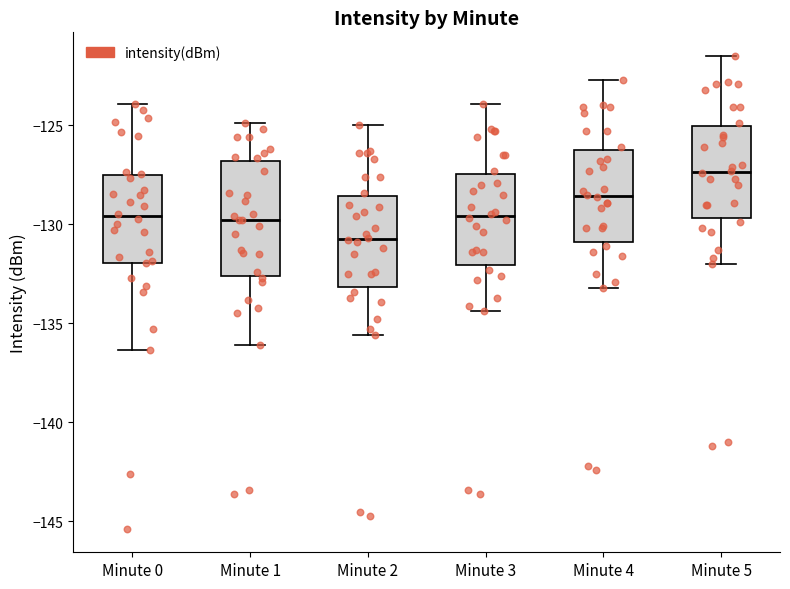

Reading left to right, read every box against the y-axis: the position of its median line, the range the box covers, and the ends of its whiskers. The values are not printed on the chart, so give them approximately, as read against the axis.

Minute 0: median -129.5, box -132.0 to -127.5, whiskers -136.5 to -124.0
Minute 1: median -130.0, box -132.5 to -127.0, whiskers -136.0 to -125.0
Minute 2: median -130.5, box -133.0 to -128.5, whiskers -135.5 to -125.0
Minute 3: median -129.5, box -132.0 to -127.5, whiskers -134.5 to -124.0
Minute 4: median -128.5, box -131.0 to -126.0, whiskers -133.0 to -122.5
Minute 5: median -127.5, box -129.5 to -125.0, whiskers -132.0 to -121.5